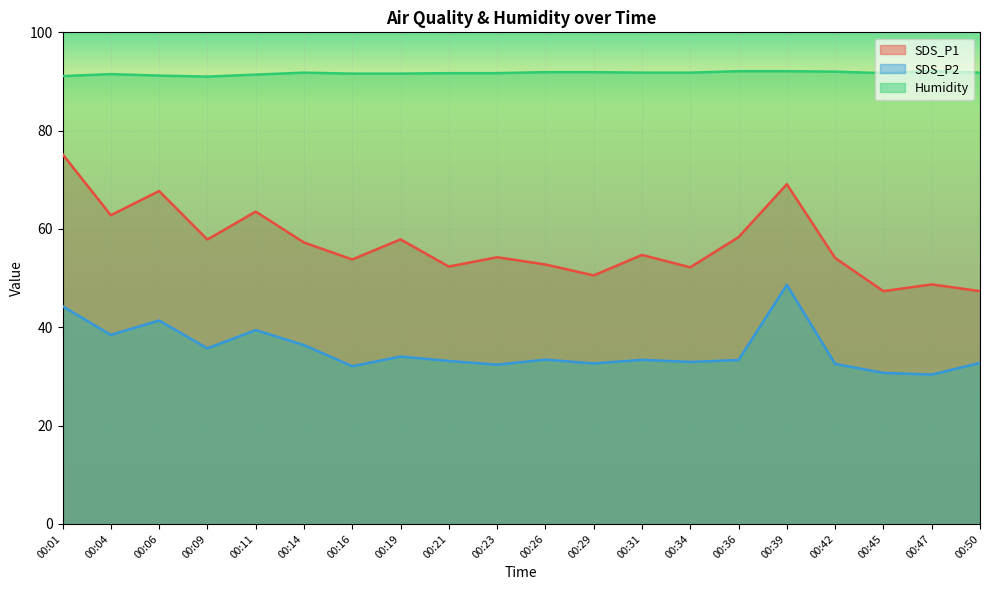

Which series has the largest total across all categories?

Humidity